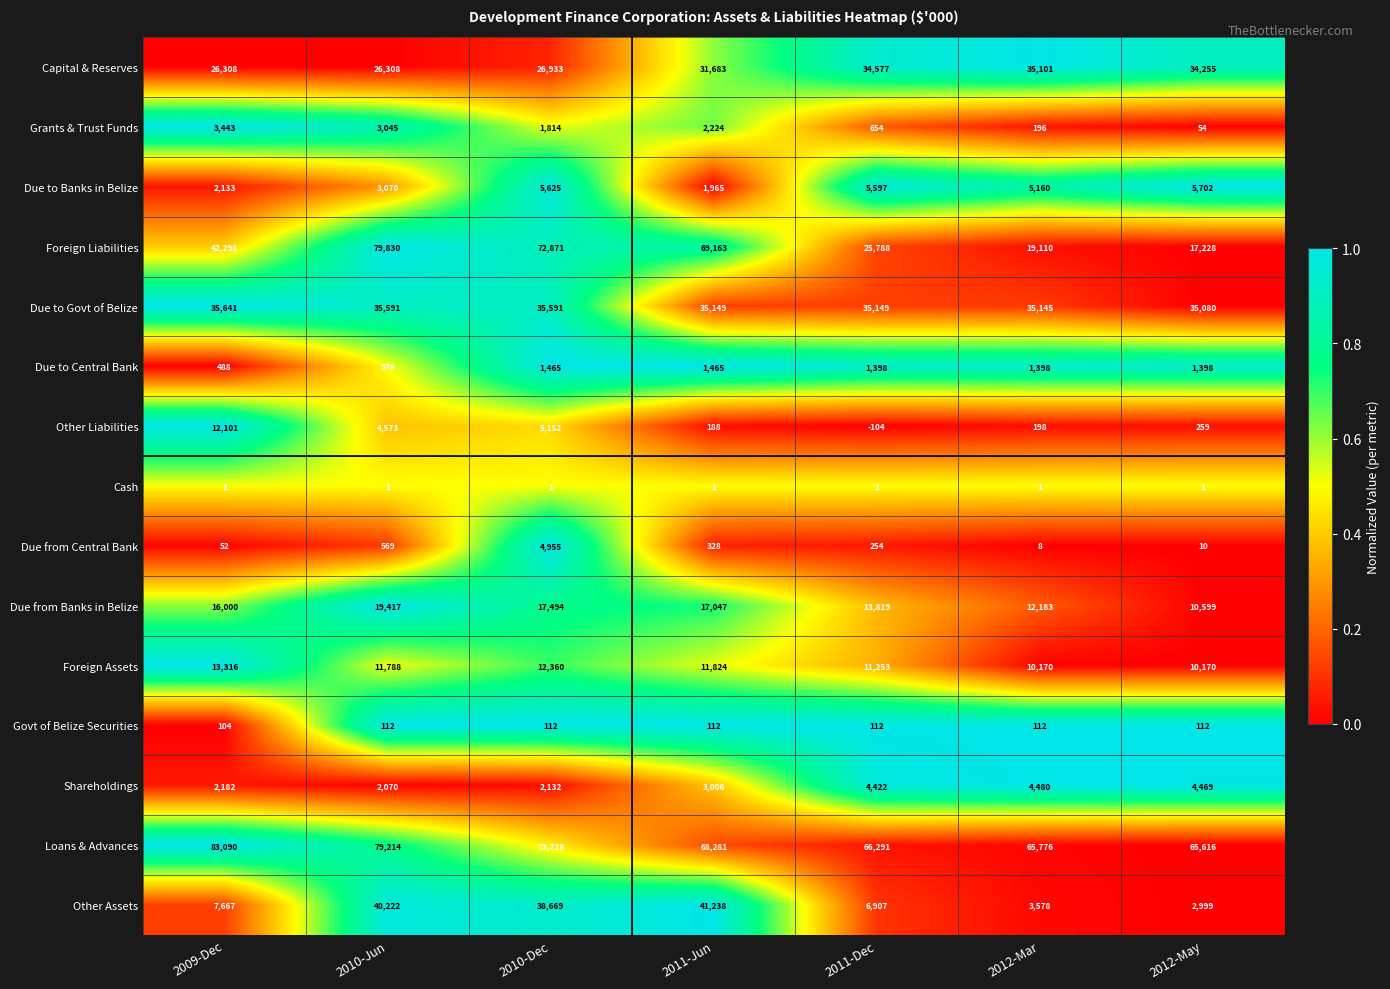

At which category is the sum across all series the highest?

2010-Jun